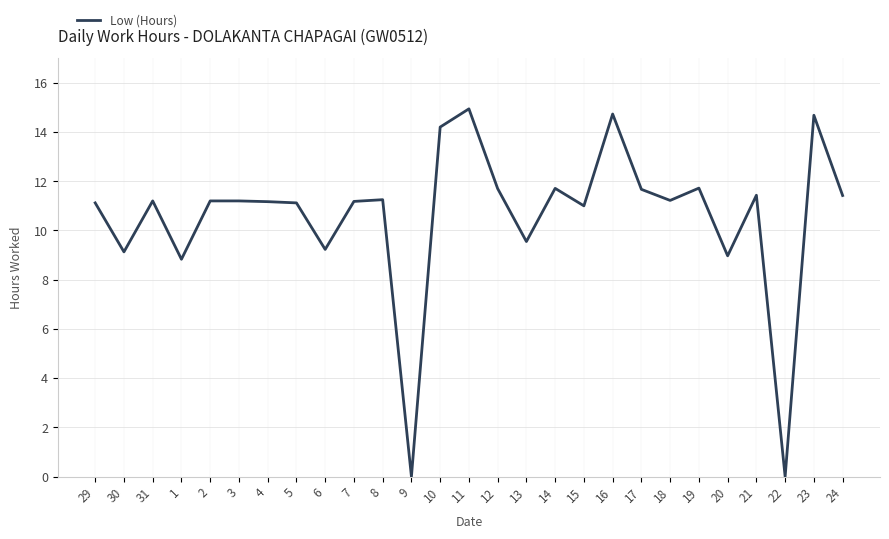

What is the greatest value displayed?

14.9